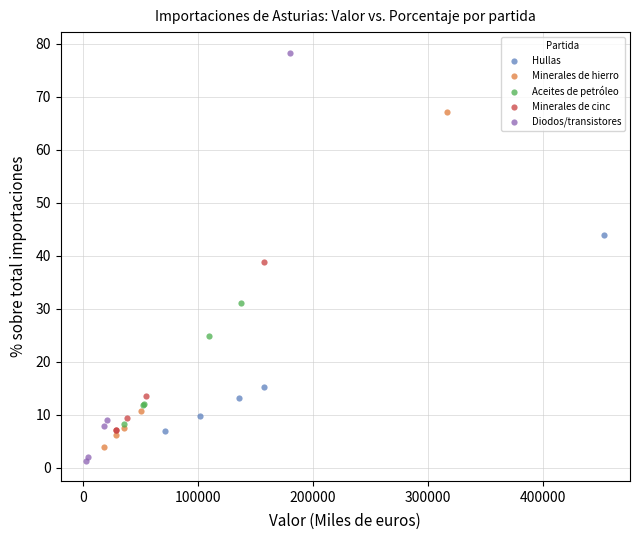

Which series has the largest Y range (max minus min)?

Diodos/transistores